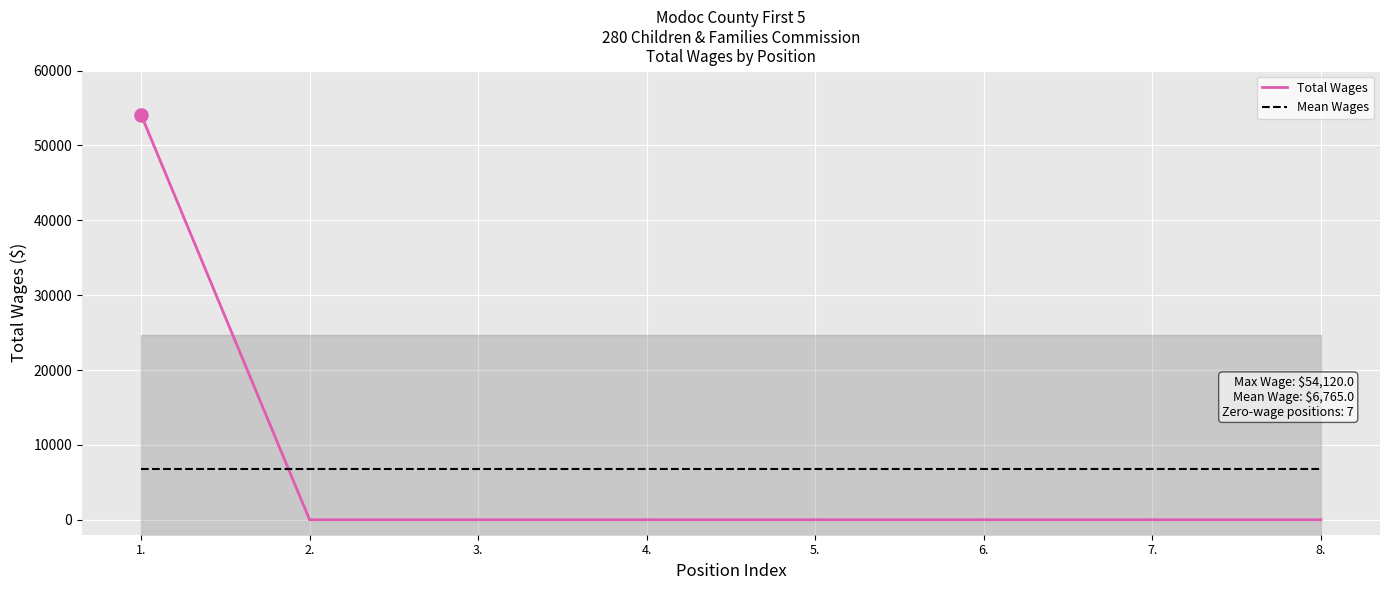

Which series has the largest Y range (max minus min)?

Total Wages